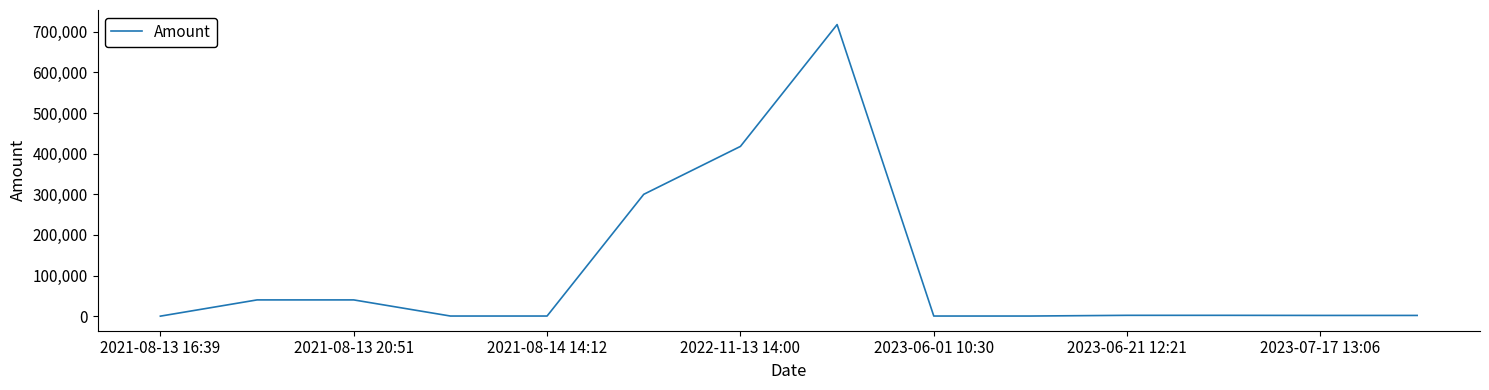

Does the chart have visible grid lines?

No